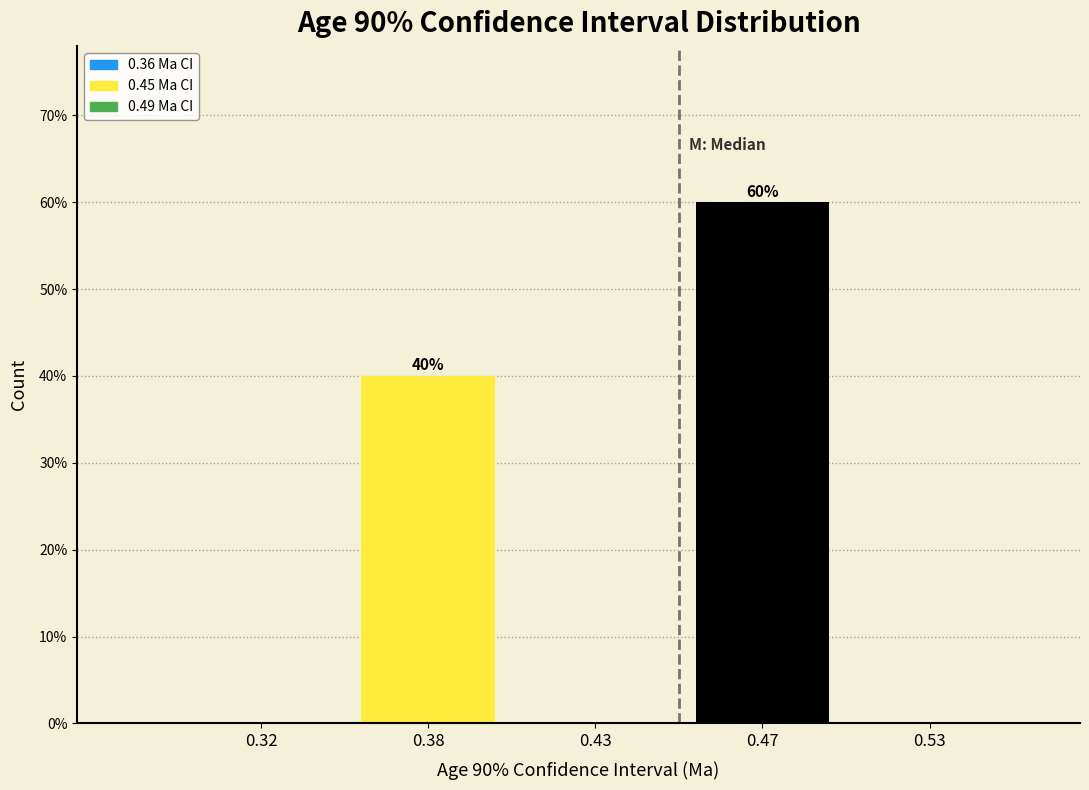

Reading left to right, transcribe all the data shown in this chart.

0.32=0	0.38=40	0.43=0	0.47=60	0.53=0